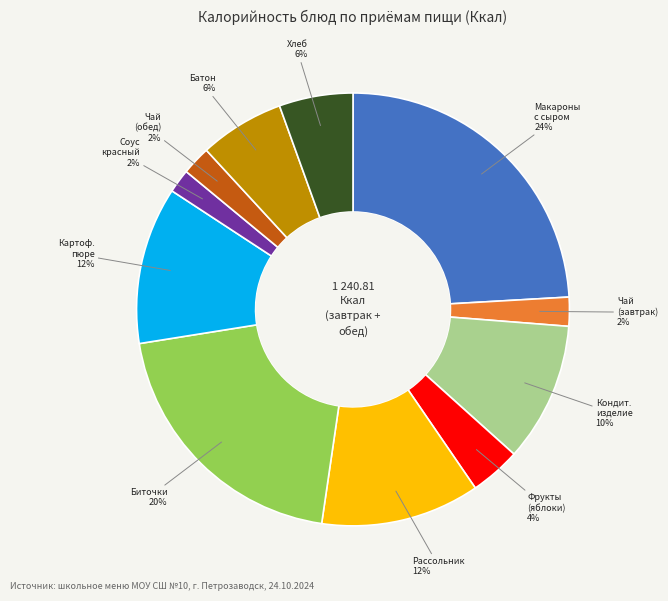

To the nearest percent, what portion does Чай (завтрак) represent?

2%